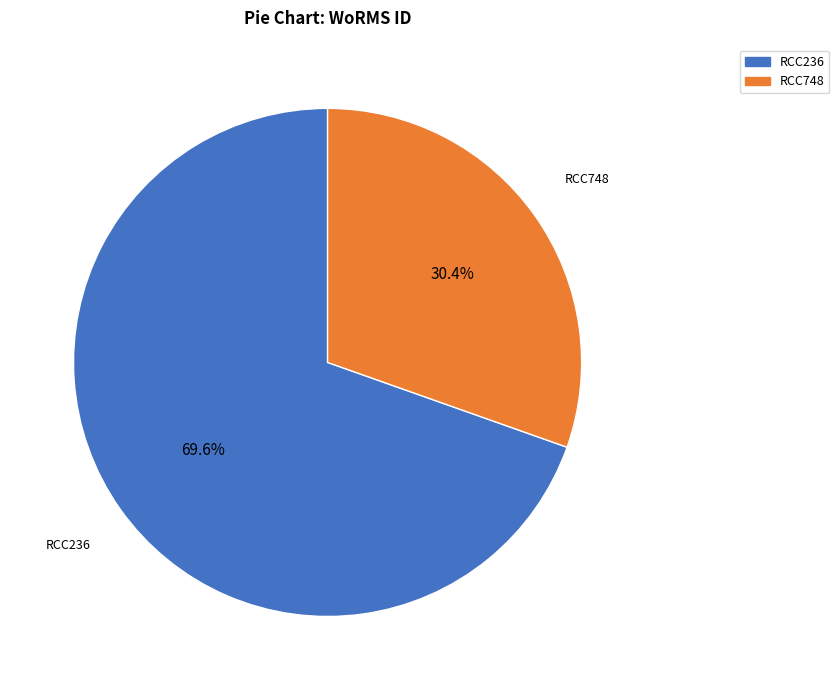

How many slices are in this pie chart?

2